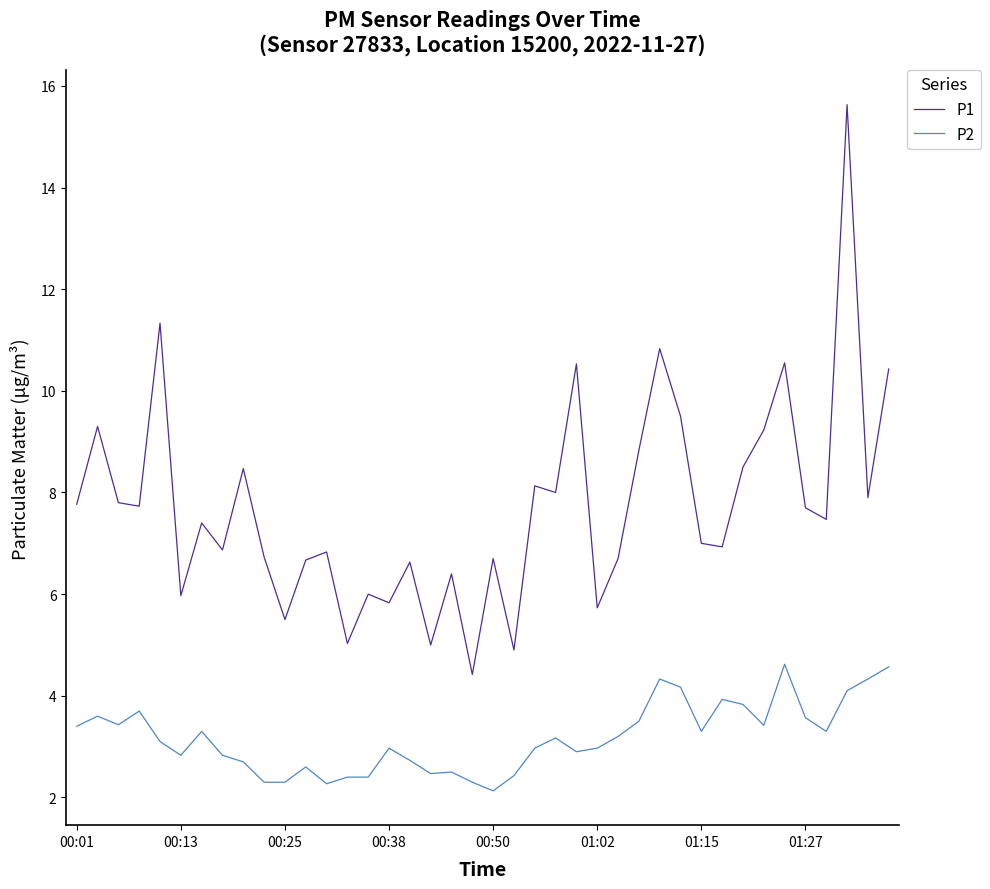

Which series has the widest spread of values?

P1